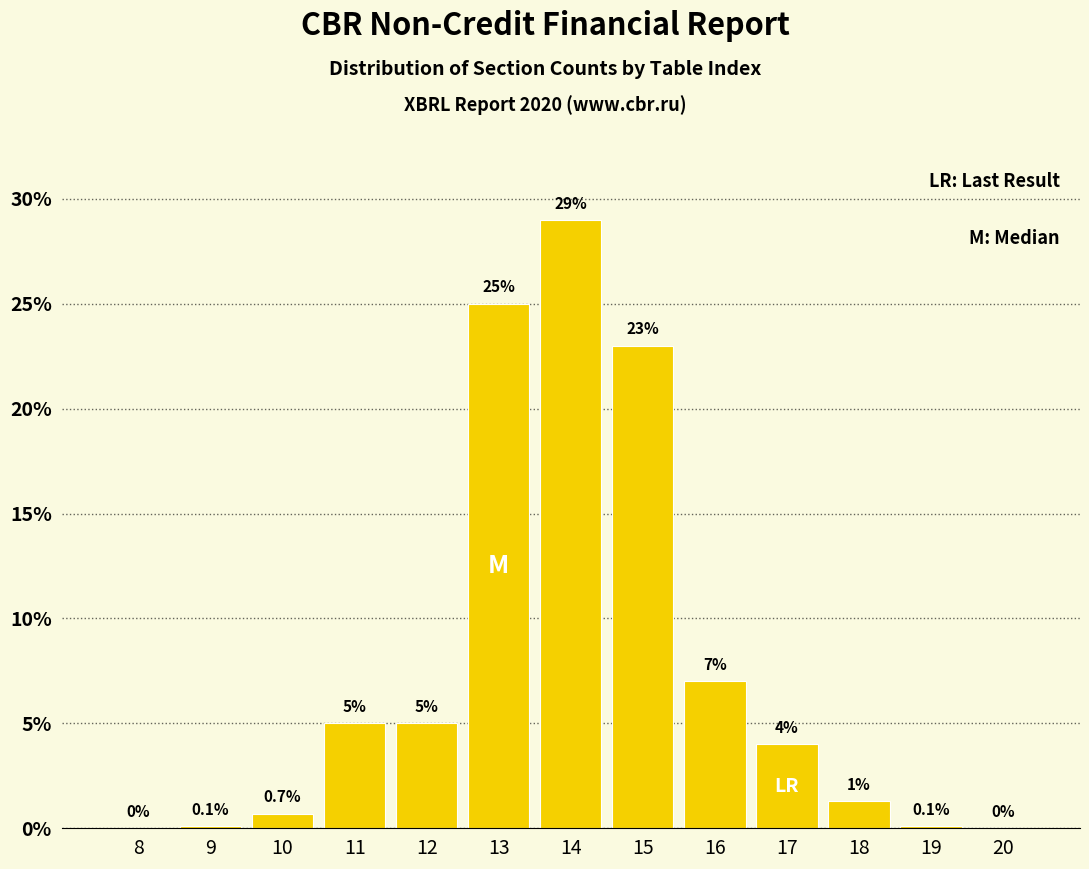

Reading left to right, transcribe all the data shown in this chart.

8=0.0	9=0.1	10=0.7	11=5.0	12=5.0	13=25.0	14=29.0	15=23.0	16=7.0	17=4.0	18=1.3	19=0.1	20=0.0